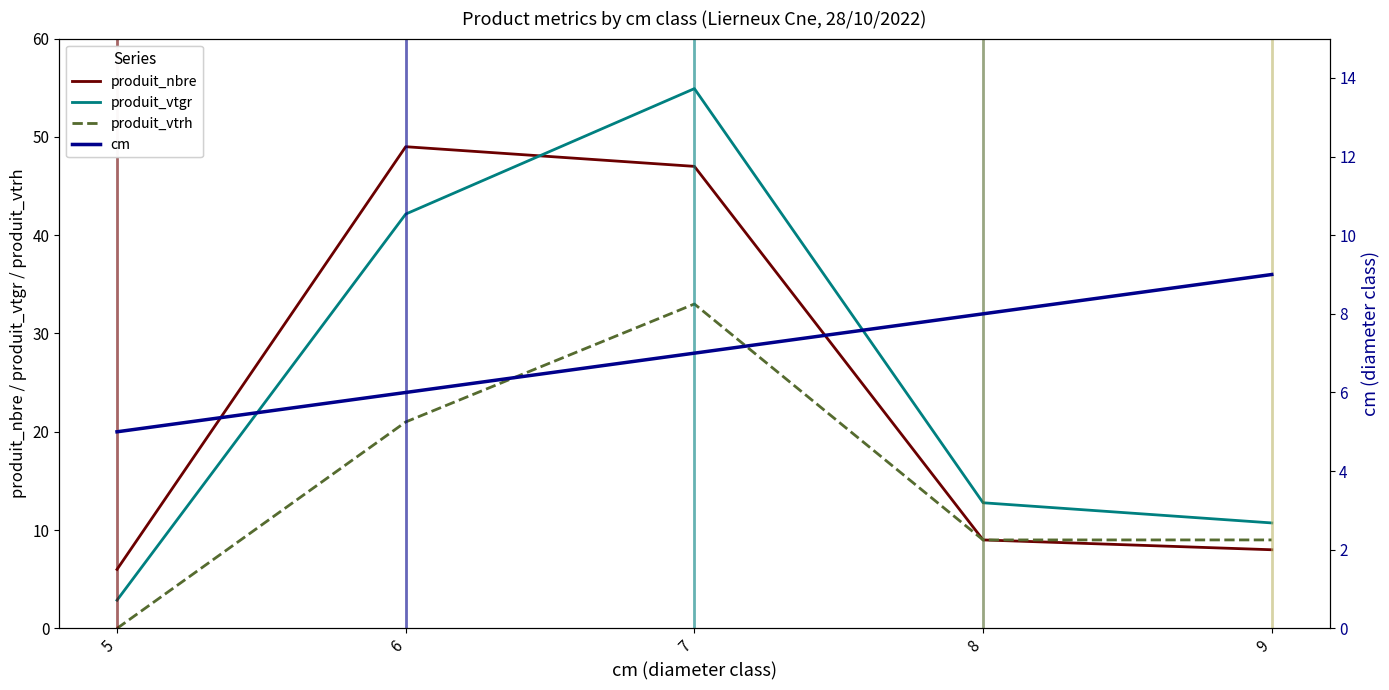

How many lines are shown in the chart?

4